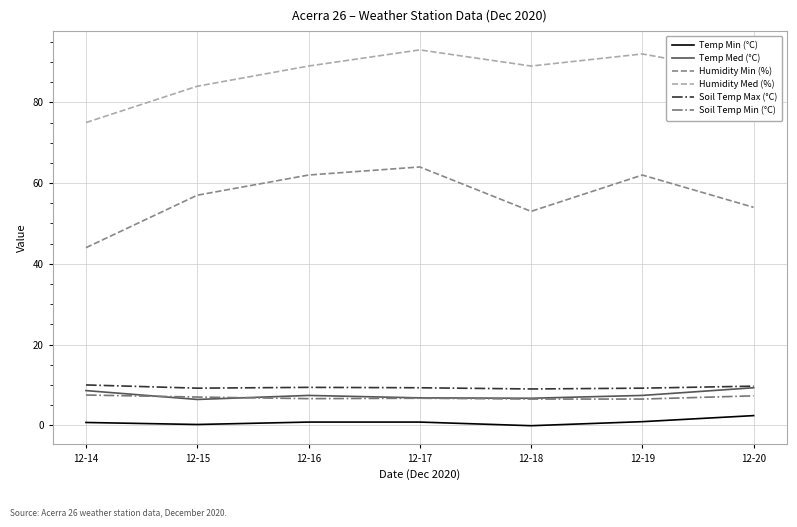

What is the maximum value for Soil Temp Max (°C)?

10.0